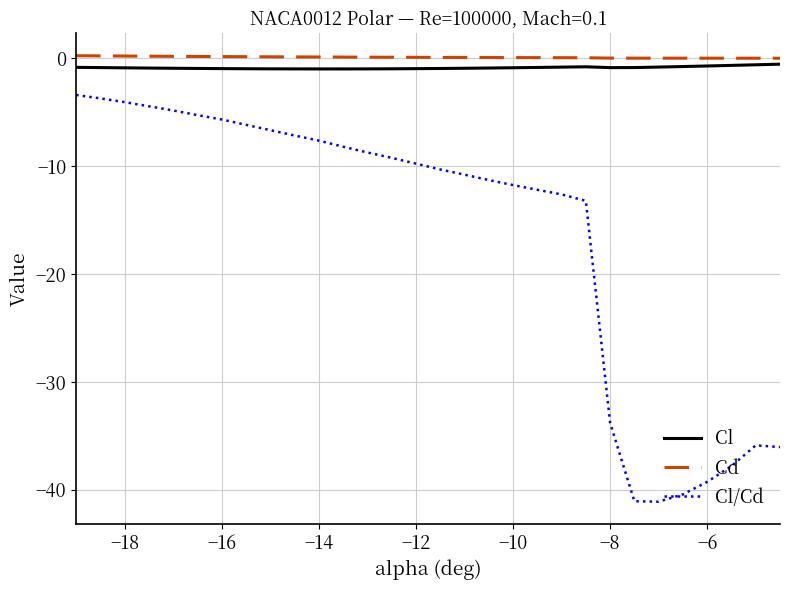

Which series has the largest range (max minus min)?

Cl/Cd